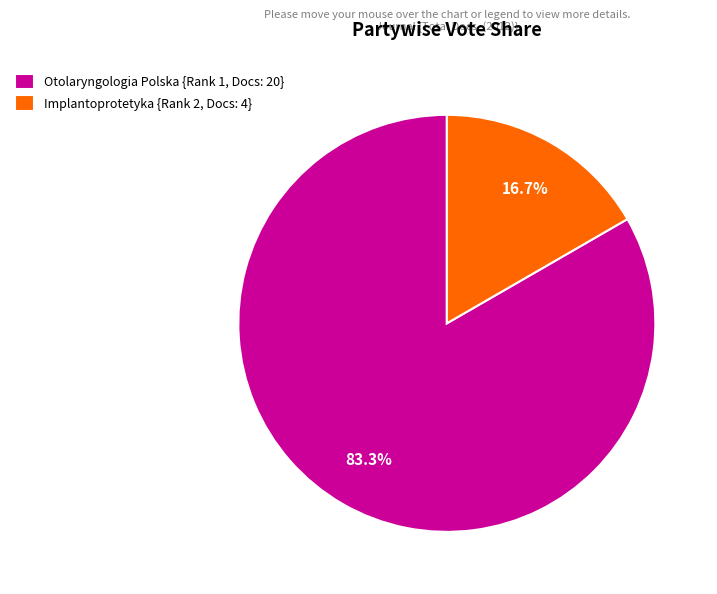

Combined, do Otolaryngologia Polska {Rank 1, Docs: 20} and Implantoprotetyka {Rank 2, Docs: 4} account for over 50%?

Yes